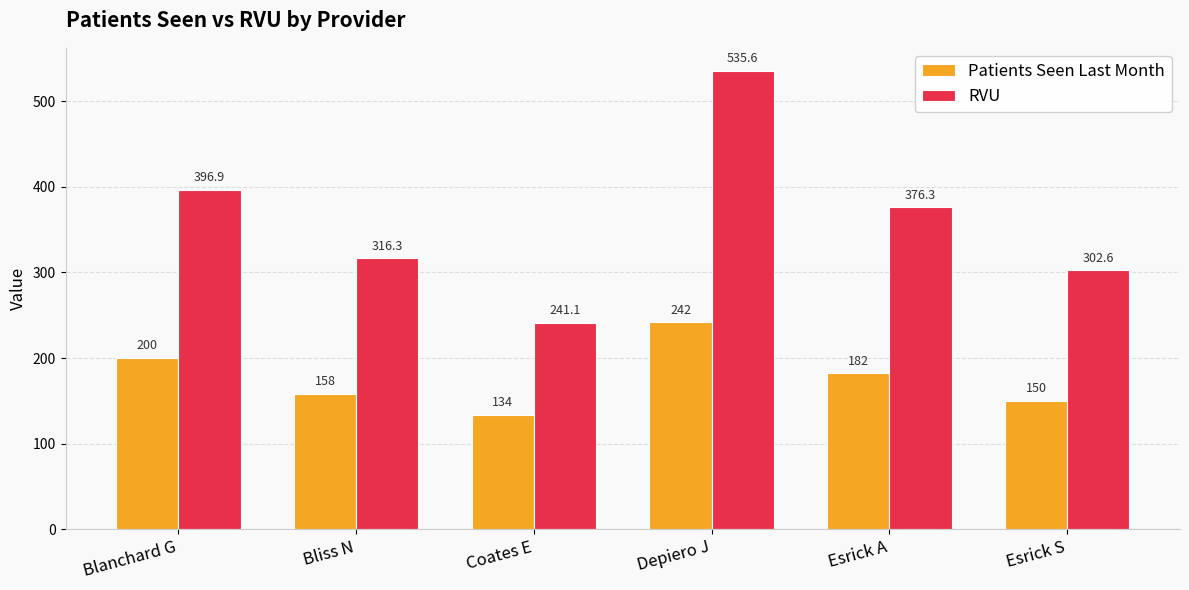

Read the Patients Seen Last Month value at Depiero J.

242.0